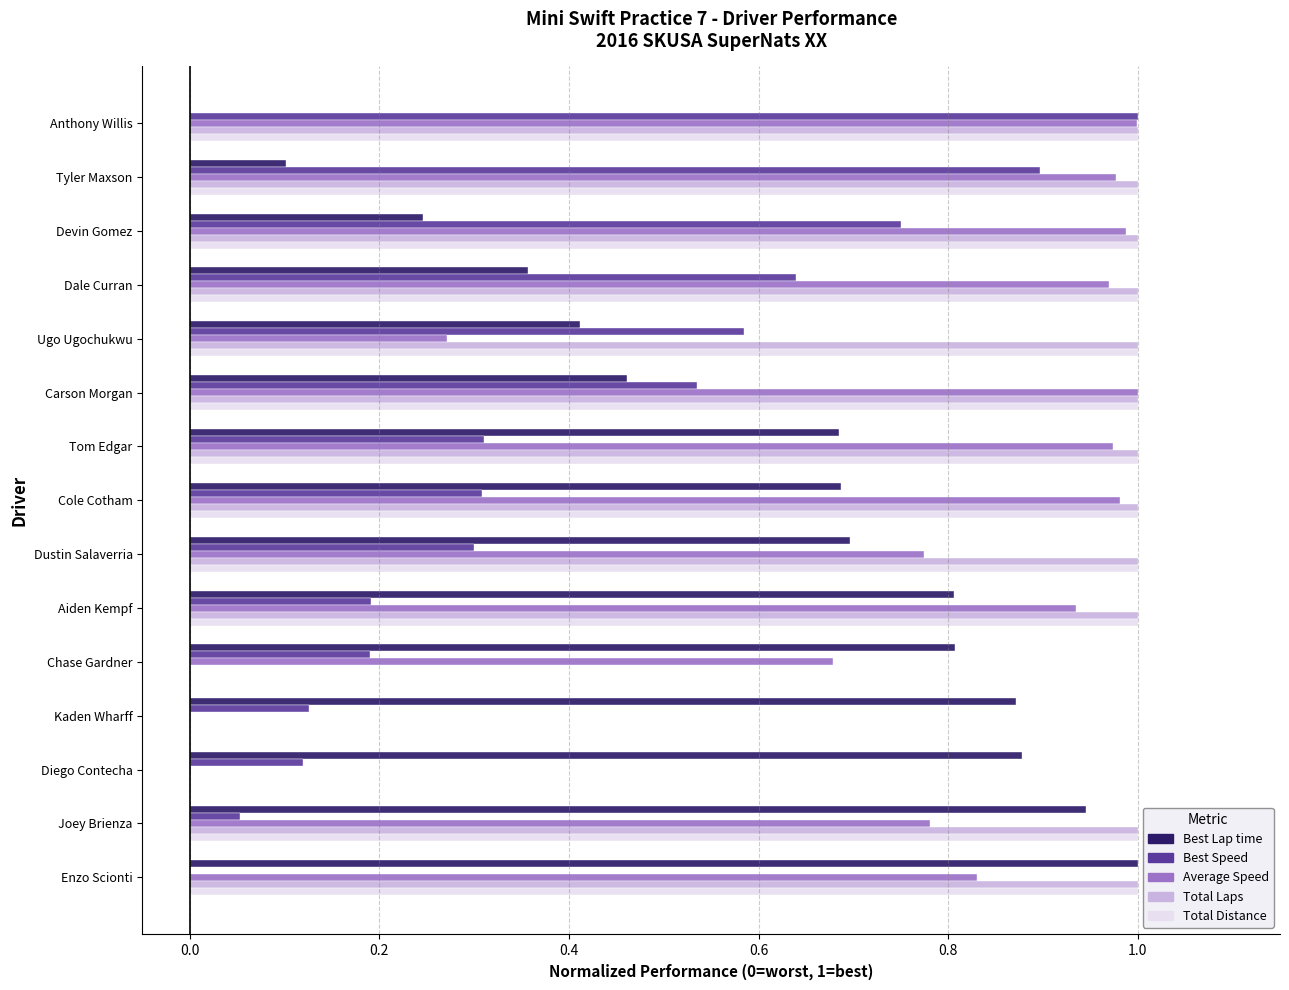

Is the value of Best Lap time at Tyler Maxson greater than the value of Total Distance at Devin Gomez?

No